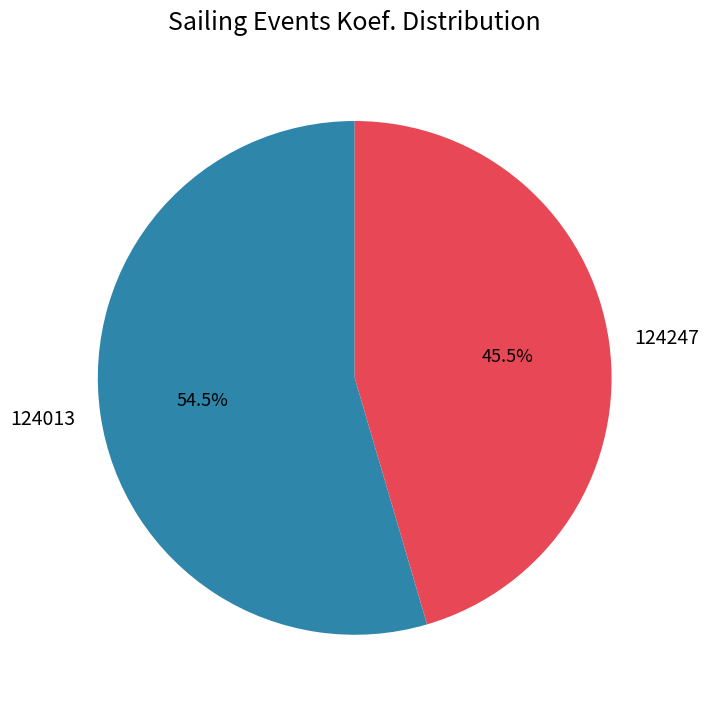

What is the smallest slice in the pie chart?

124247